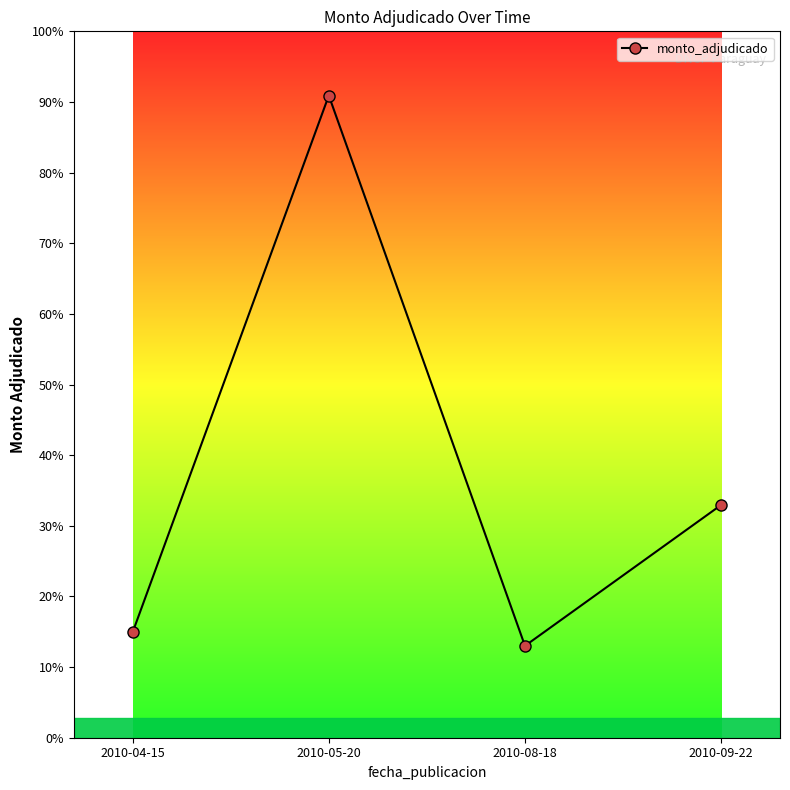

What is the difference between the values at 2010-04-15 and 2010-09-22?

6932020